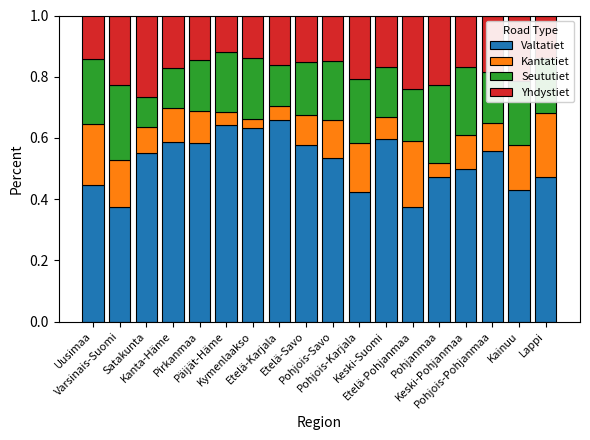

What is the sum of all Valtatiet values?

9.4